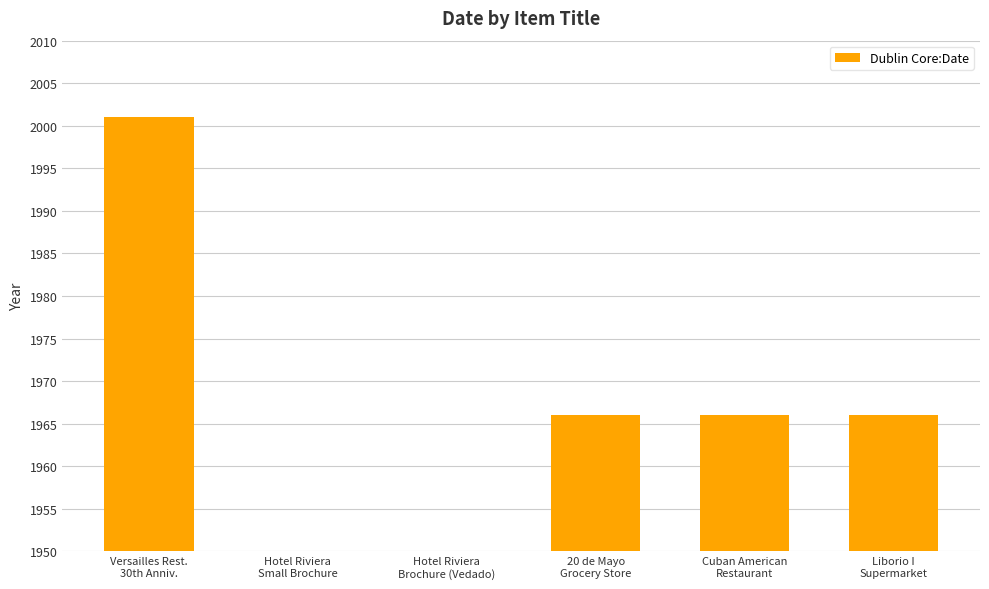

Reading right to left, what are all the values shown in this chart?

Liborio I
Supermarket=1966	Cuban American
Restaurant=1966	20 de Mayo
Grocery Store=1966	Hotel Riviera
Brochure (Vedado)=0	Hotel Riviera
Small Brochure=0	Versailles Rest.
30th Anniv.=2001